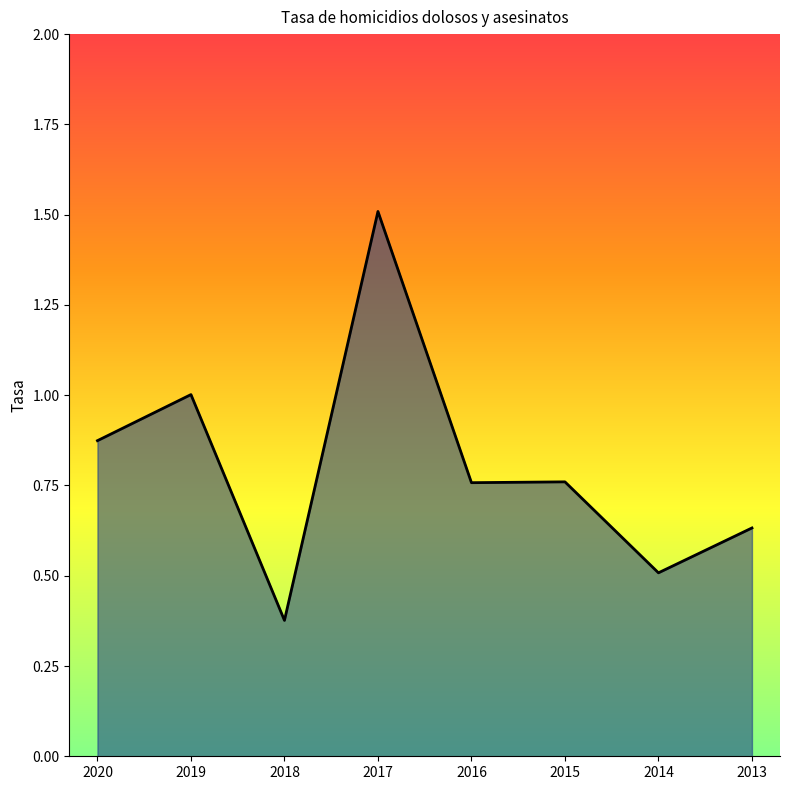

Where is the first local minimum?

2018